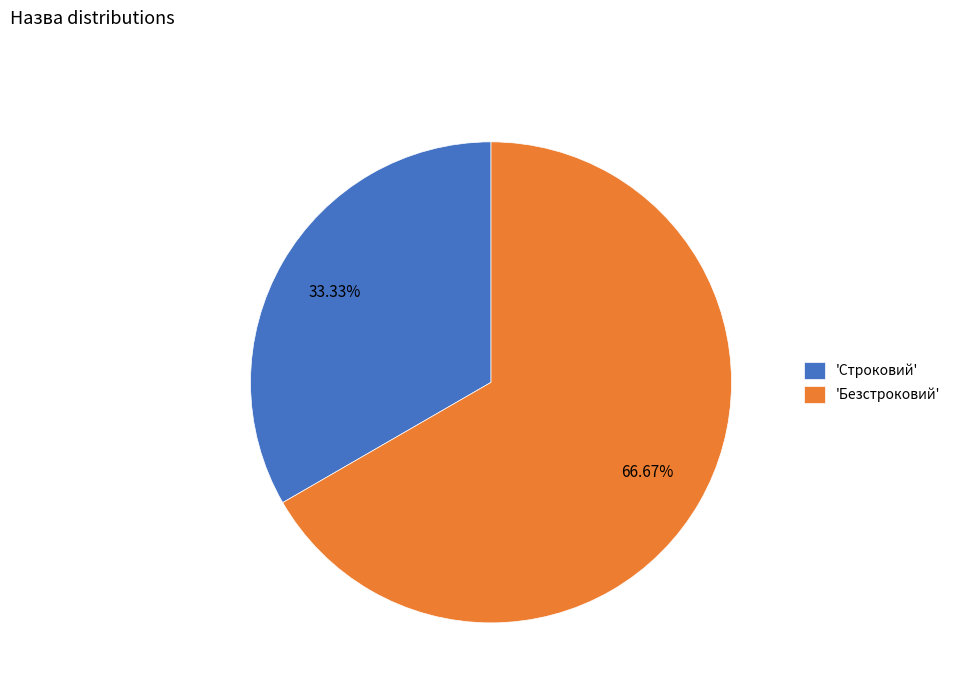

How many slices are in this pie chart?

2